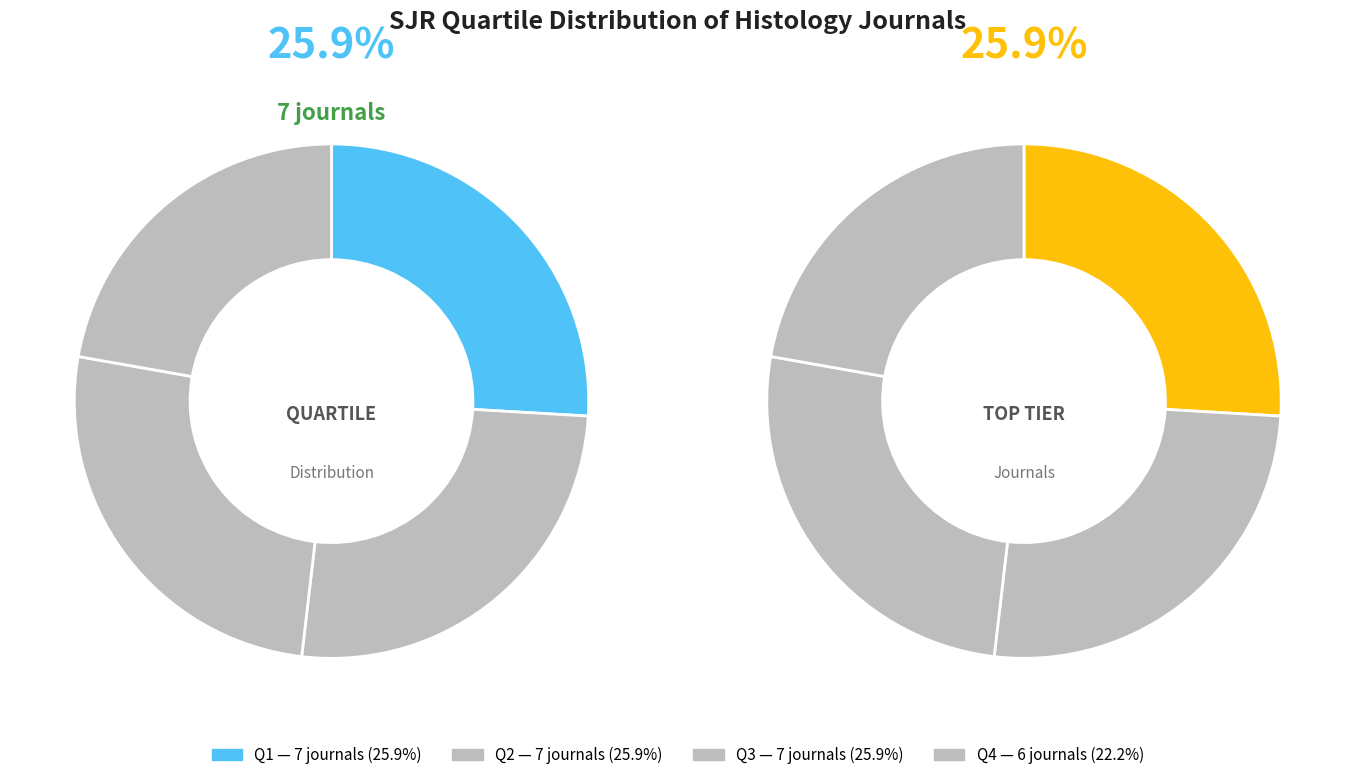

Is there a majority slice in this chart?

No